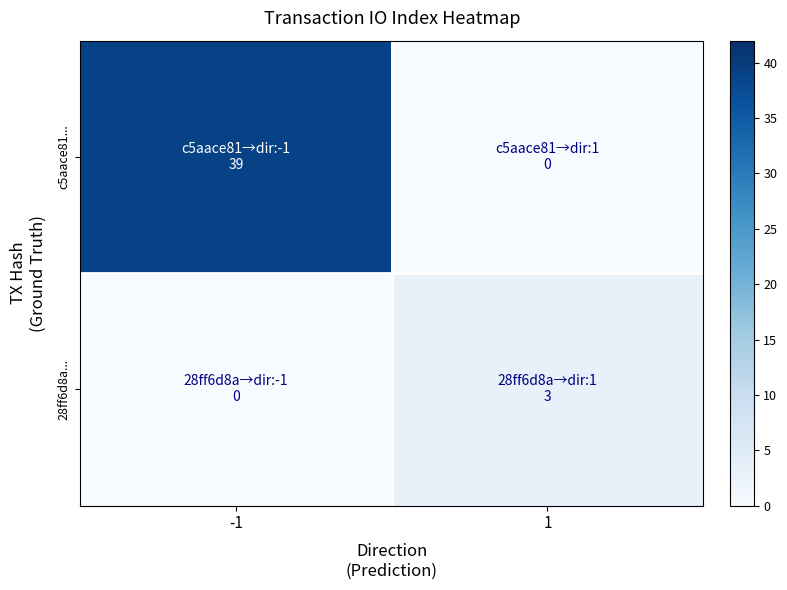

At which category is the sum across all series the highest?

-1